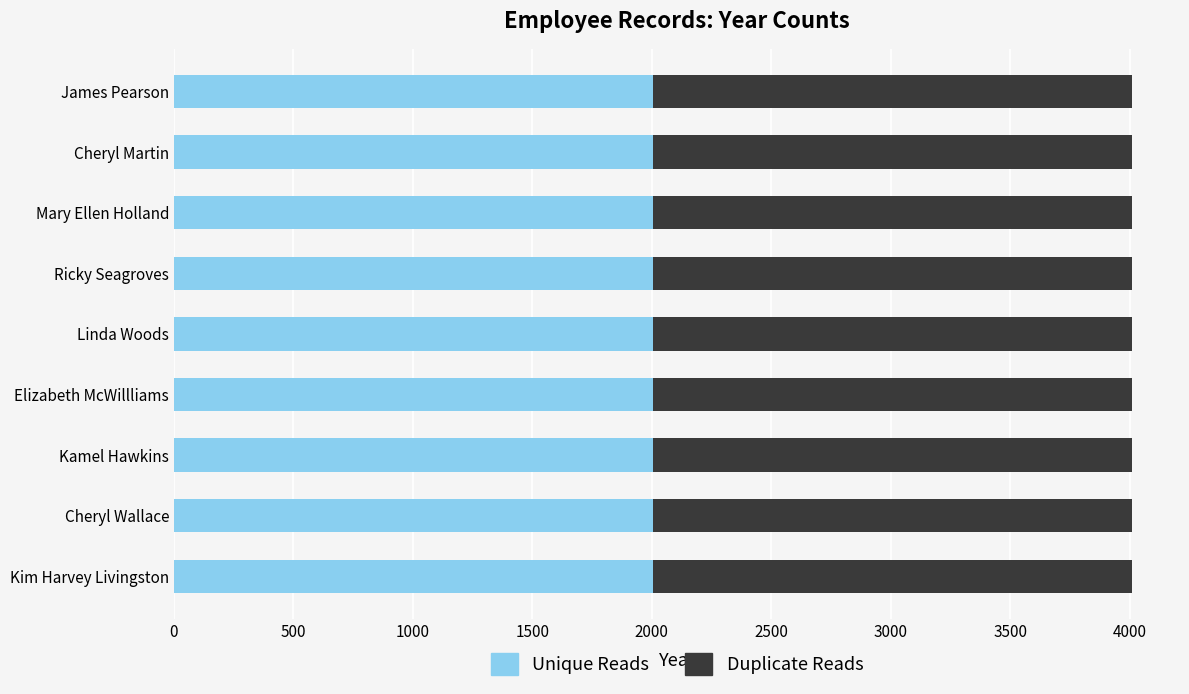

What is the approximate value of Unique Reads at Elizabeth McWillliams?

2005